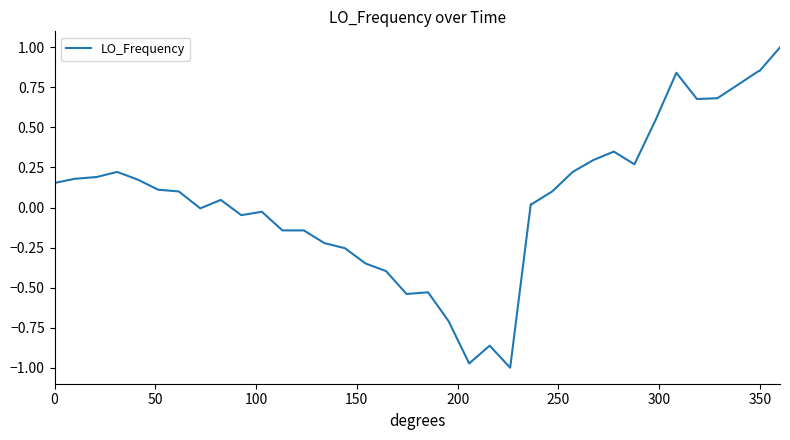

What is the maximum value shown in the chart?

1.0